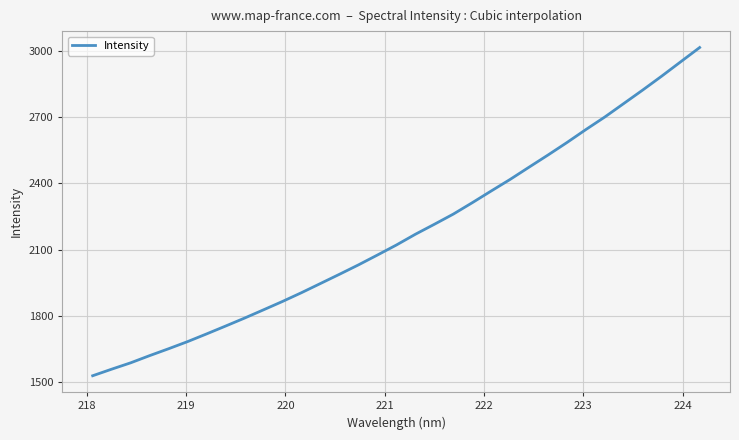

What is the smallest value displayed?

1527.8